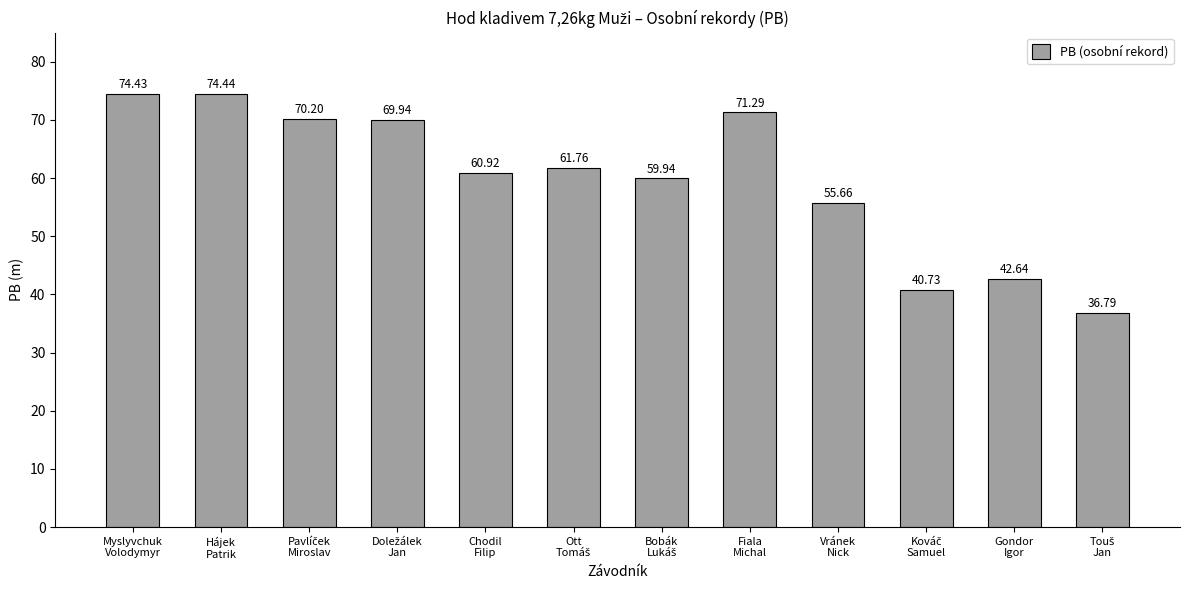

What is the average value?

59.9